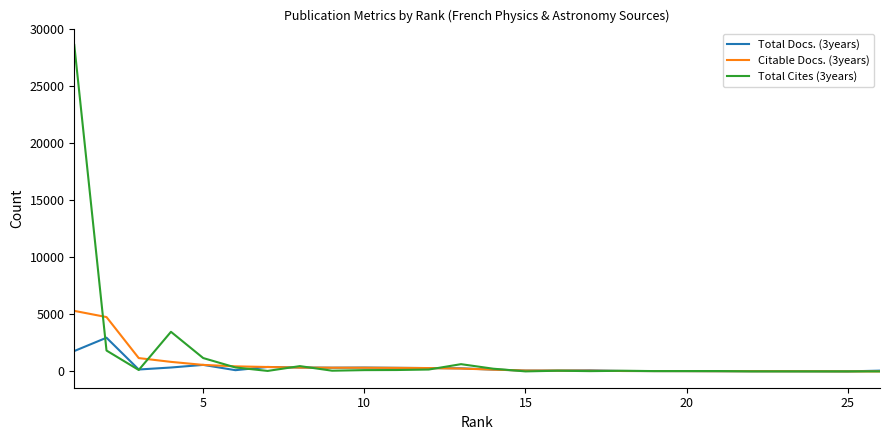

What is the maximum value shown in the chart?

28614